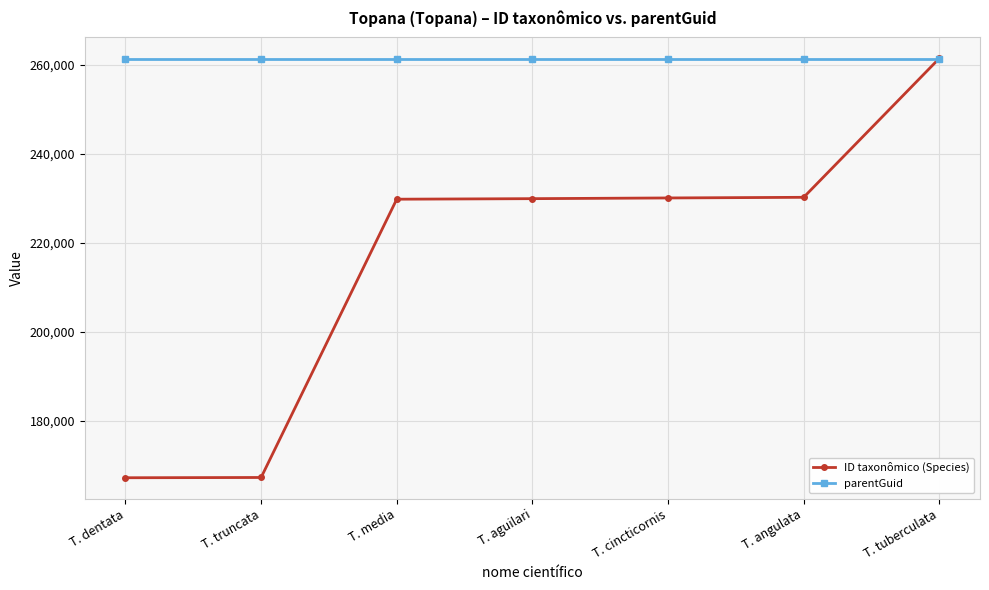

True or false: ID taxonômico (Species) has more than 2 interior local peaks.

False